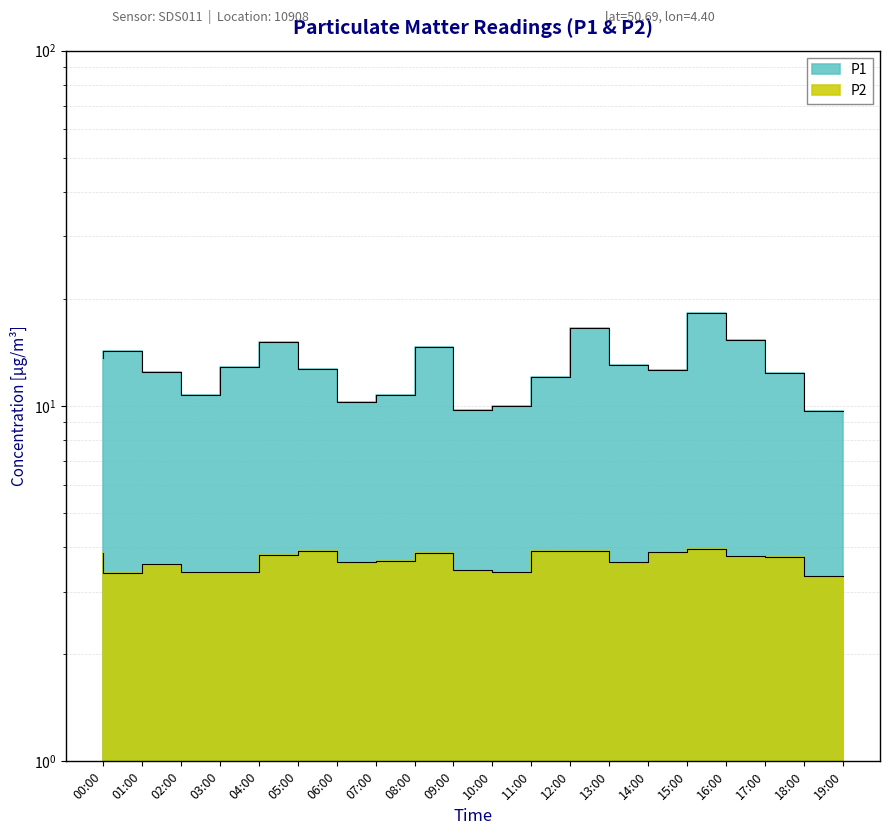

What position from the left is 08:00?

9